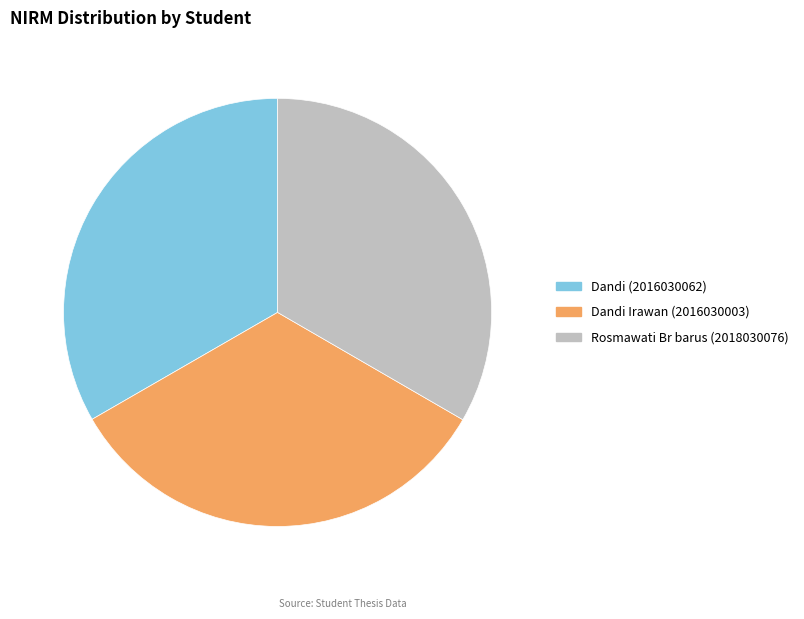

What is the ratio of the value at Dandi Irawan (2016030003) to the value at Dandi (2016030062)?

1.0